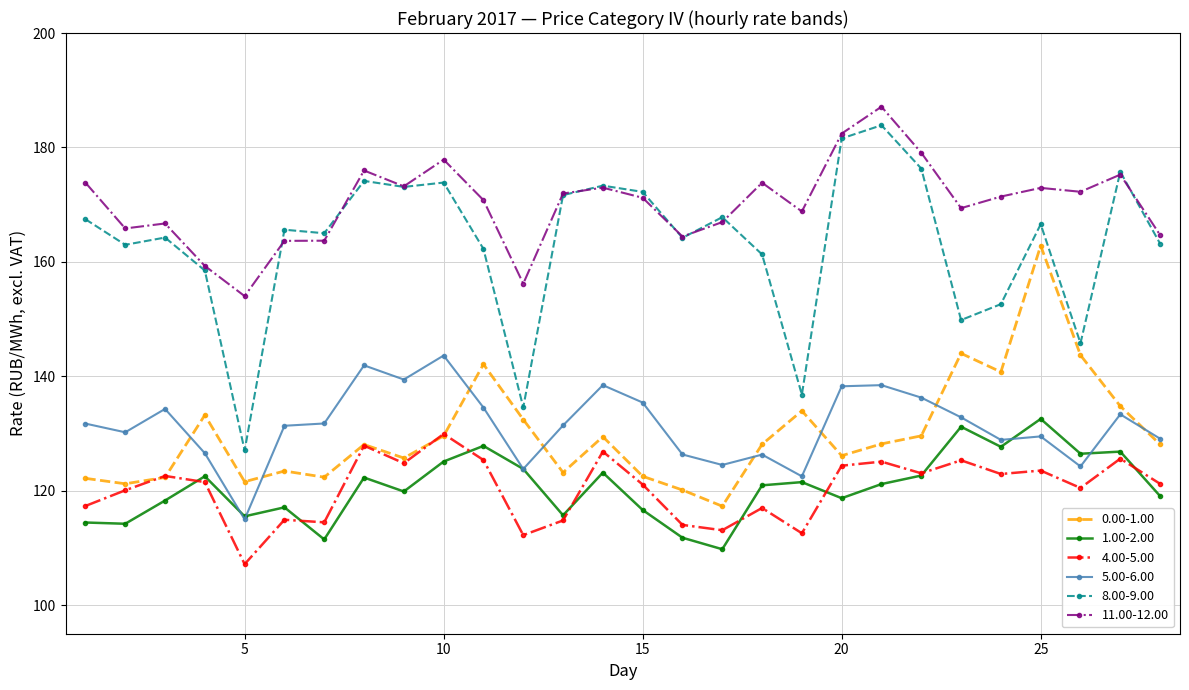

How many lines are shown in the chart?

6